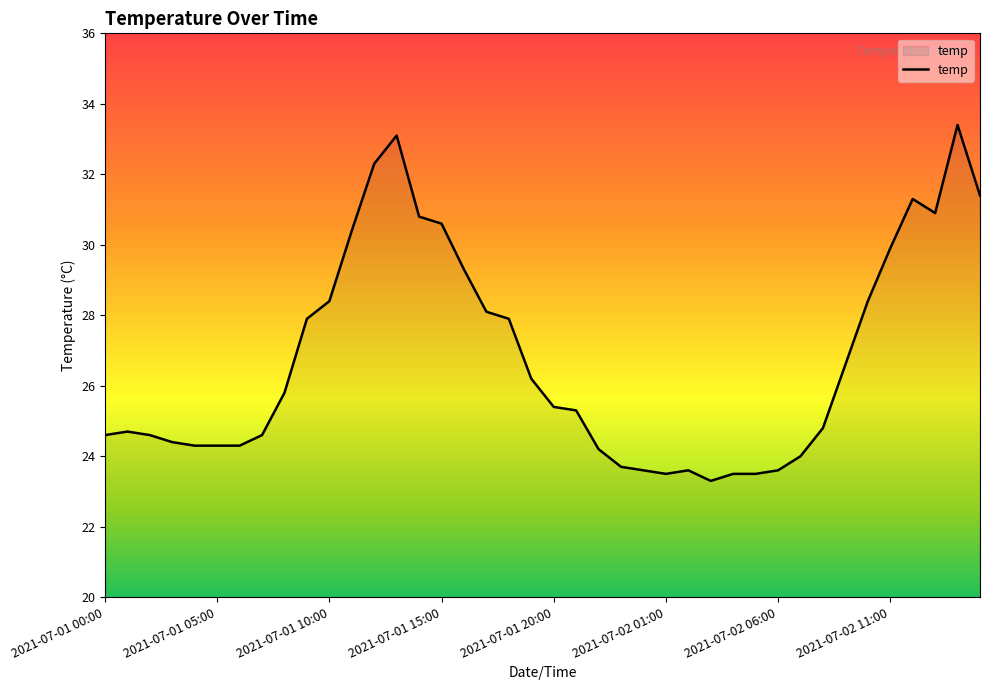

What is the minimum value shown in the chart?

23.3